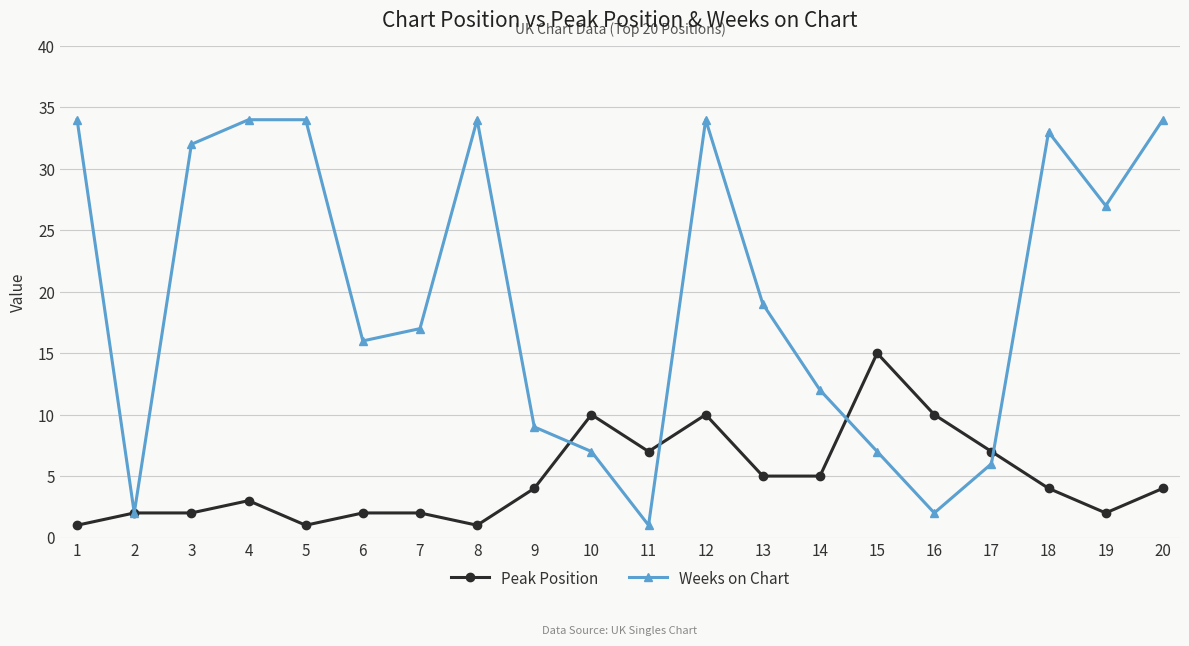

Where is the first local minimum for Weeks on Chart?

2